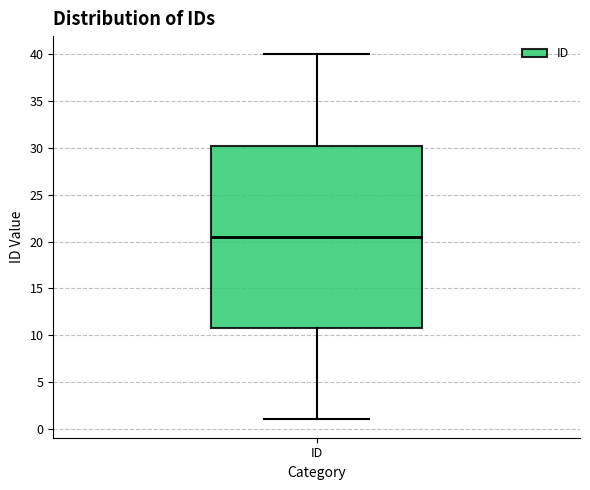

Transcribe this box plot: give where the median line is, the range the box spans, and where the two whiskers end, as read against the y-axis. The values are not printed on the chart, so give them approximately, as read against the axis.

median 20.5, box 11.0 to 30.5, whiskers 1.0 to 40.0